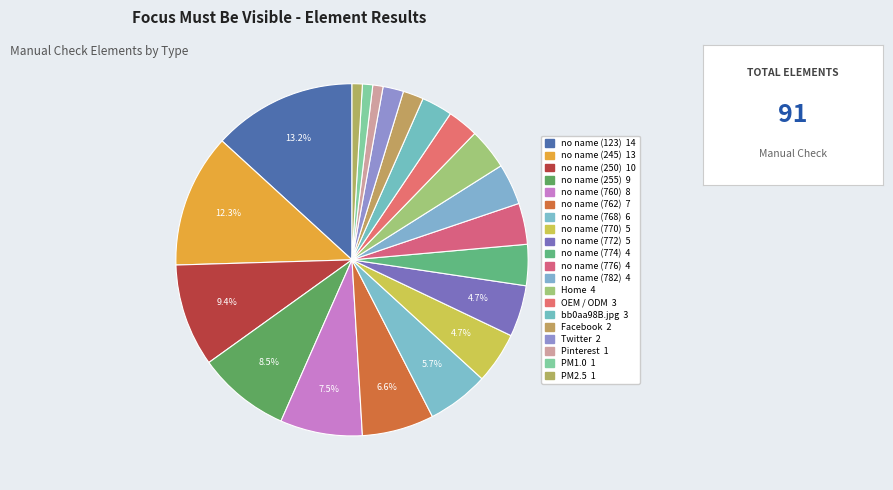

What is the largest slice in the pie chart?

no name (123)